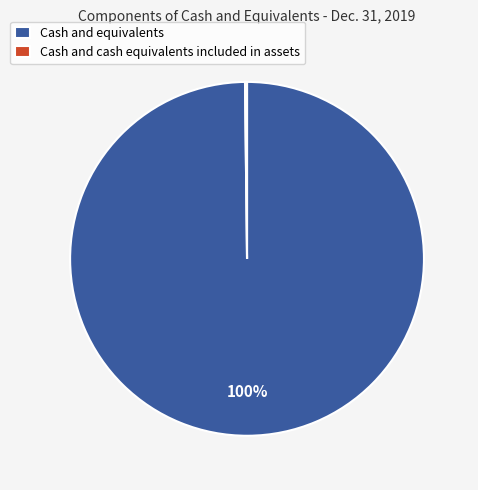

Which slice is the largest?

Cash and equivalents